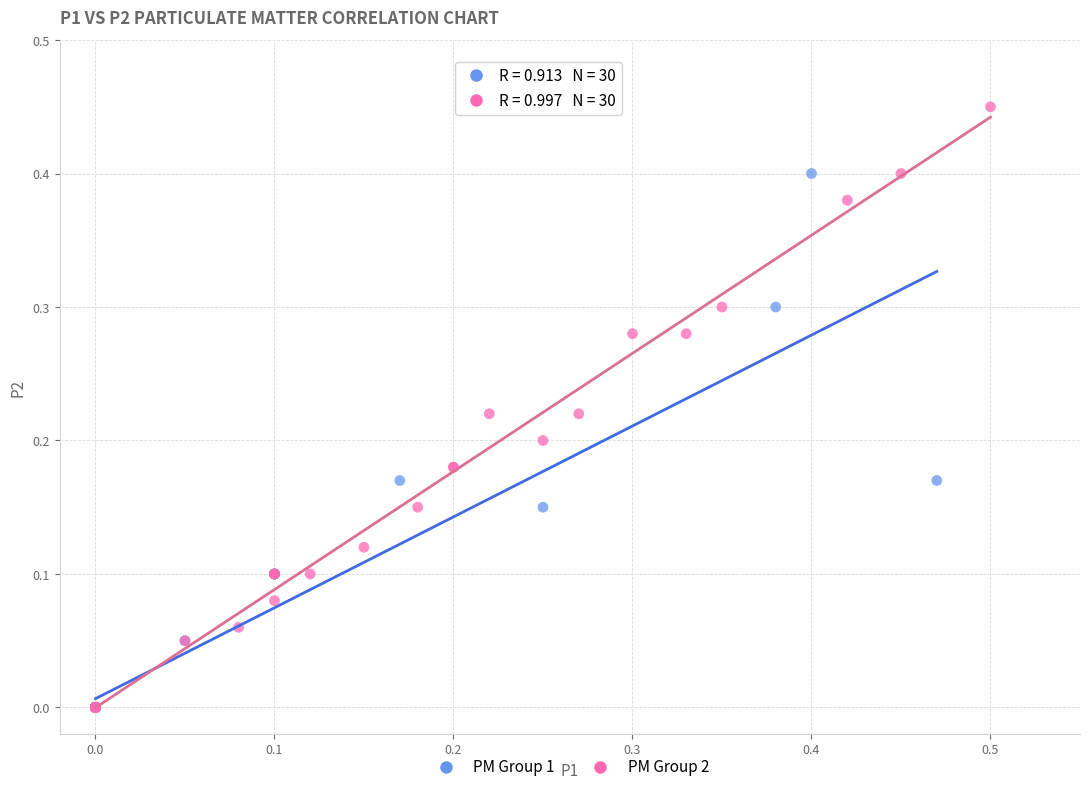

What are all the series names shown in the legend?

PM Group 1, PM Group 2